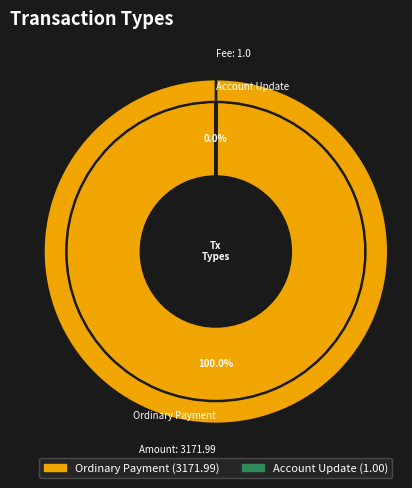

Which slice represents more than half of the pie?

Ordinary Payment